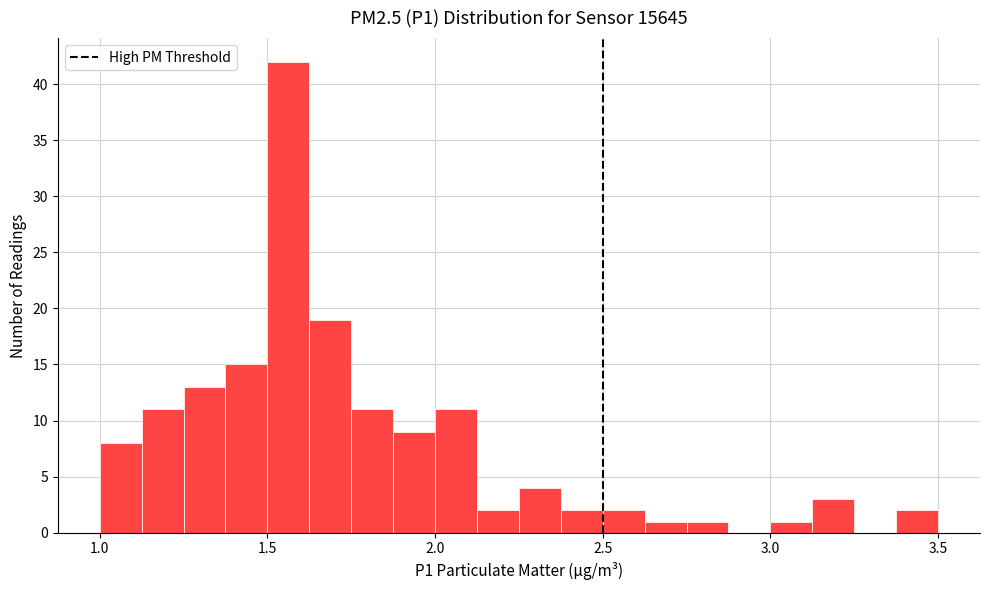

Around what value on the x-axis is the tallest bar? Give the approximate position of its centre, as read against the axis.

1.55